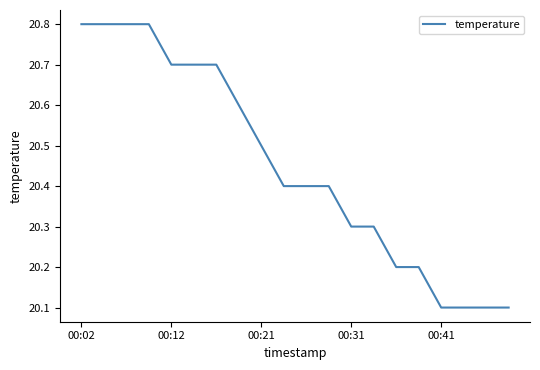

What is the minimum value shown in the chart?

20.1